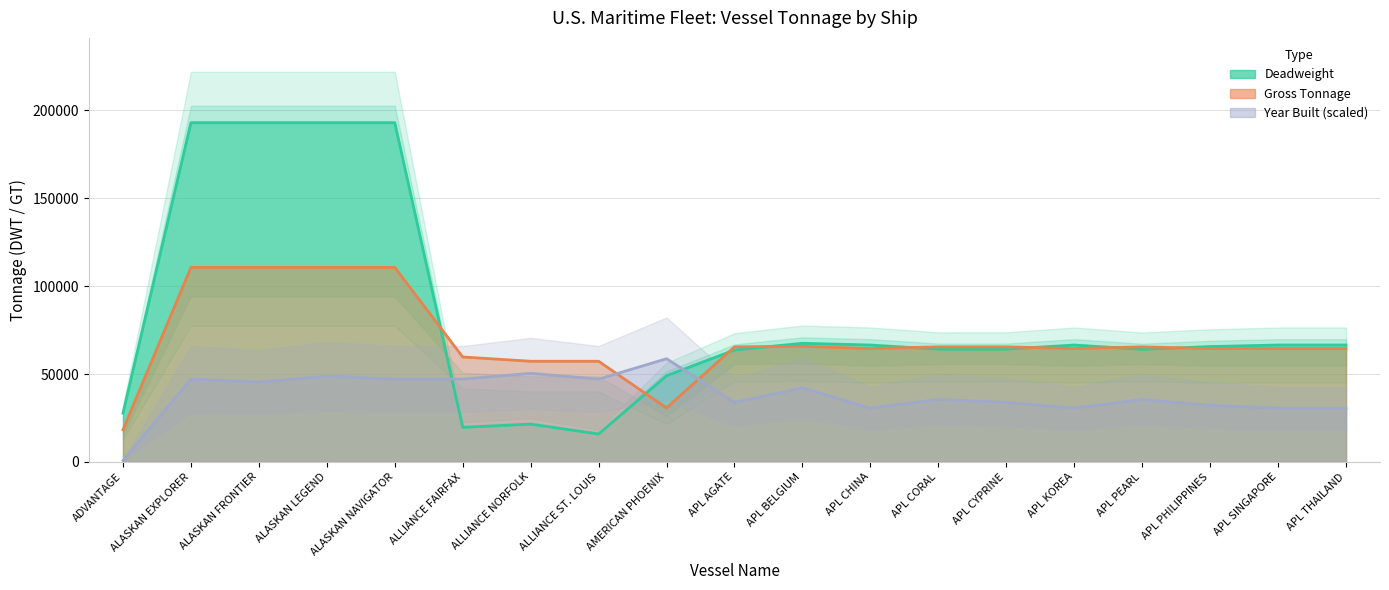

Reading left to right, what are all the values shown in this chart?

Deadweight: 27750.0	193049.0	193049.0	193048.0	193048.0	19670.0	21500.0	15880.0	49035.0	63693.0	67500.0	66520.0	64145.0	64157.0	66520.0	64050.0	65642.0	66520.0	66520.0
Gross Tonnage: 18296.0	110693.0	110693.0	110693.0	110693.0	59705.0	57280.0	57280.0	30718.0	65475.0	65792.0	64502.0	65475.0	65475.0	64502.0	65475.0	64502.0	64502.0	64502.0
Year Built: 794.0	47125.8	45471.1	48780.5	47125.8	47125.8	50435.2	47125.8	58708.7	33888.1	42161.6	30578.7	35542.8	33888.1	30578.7	35542.8	32233.4	30578.7	30578.7